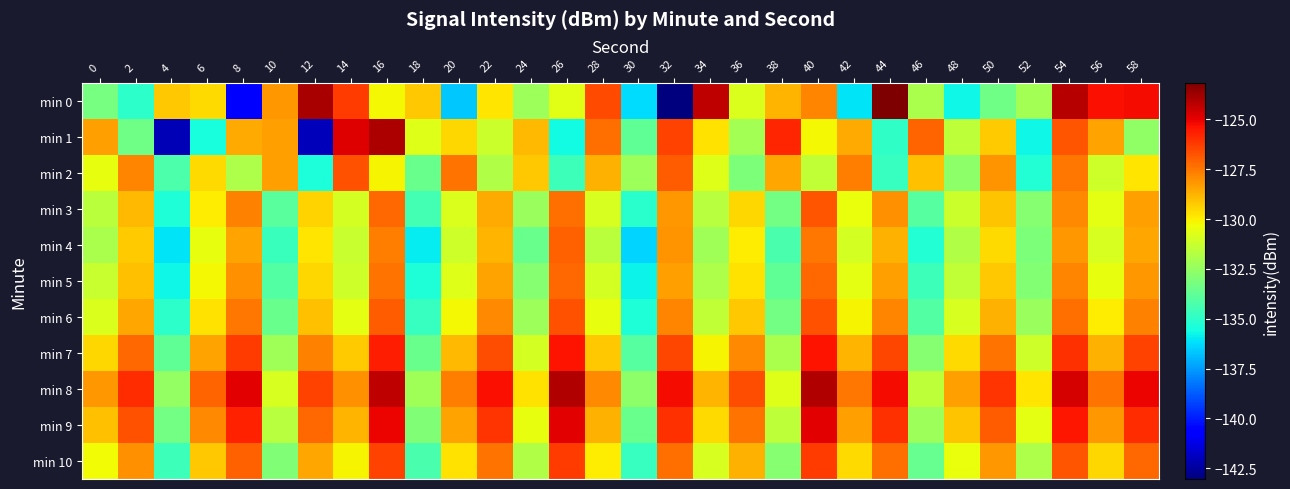

What is the total value across all series at 58?

-1405.0